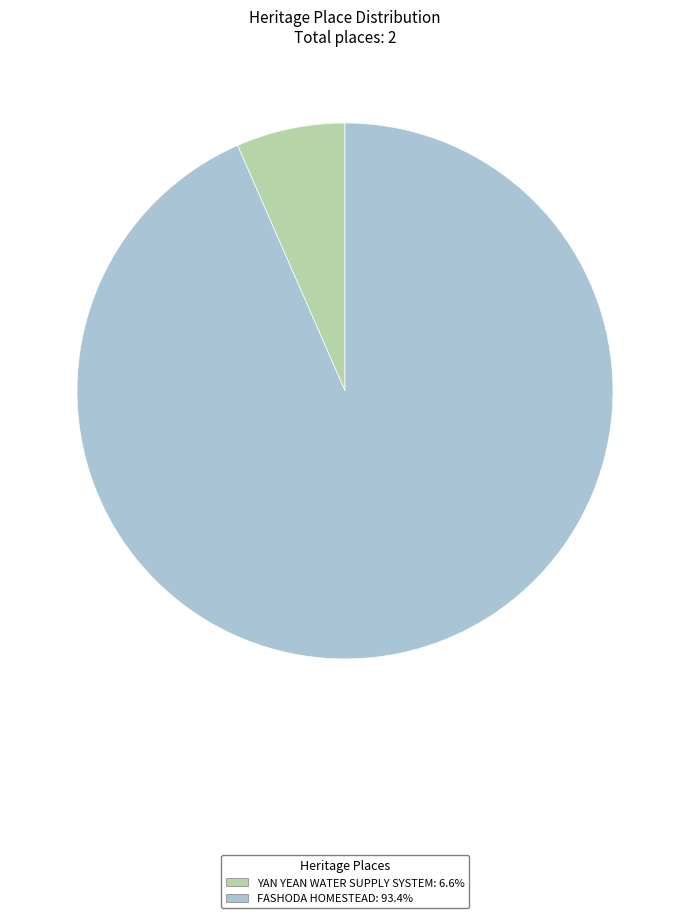

Rank the categories by value from lowest to highest.

YAN YEAN WATER SUPPLY SYSTEM, FASHODA HOMESTEAD